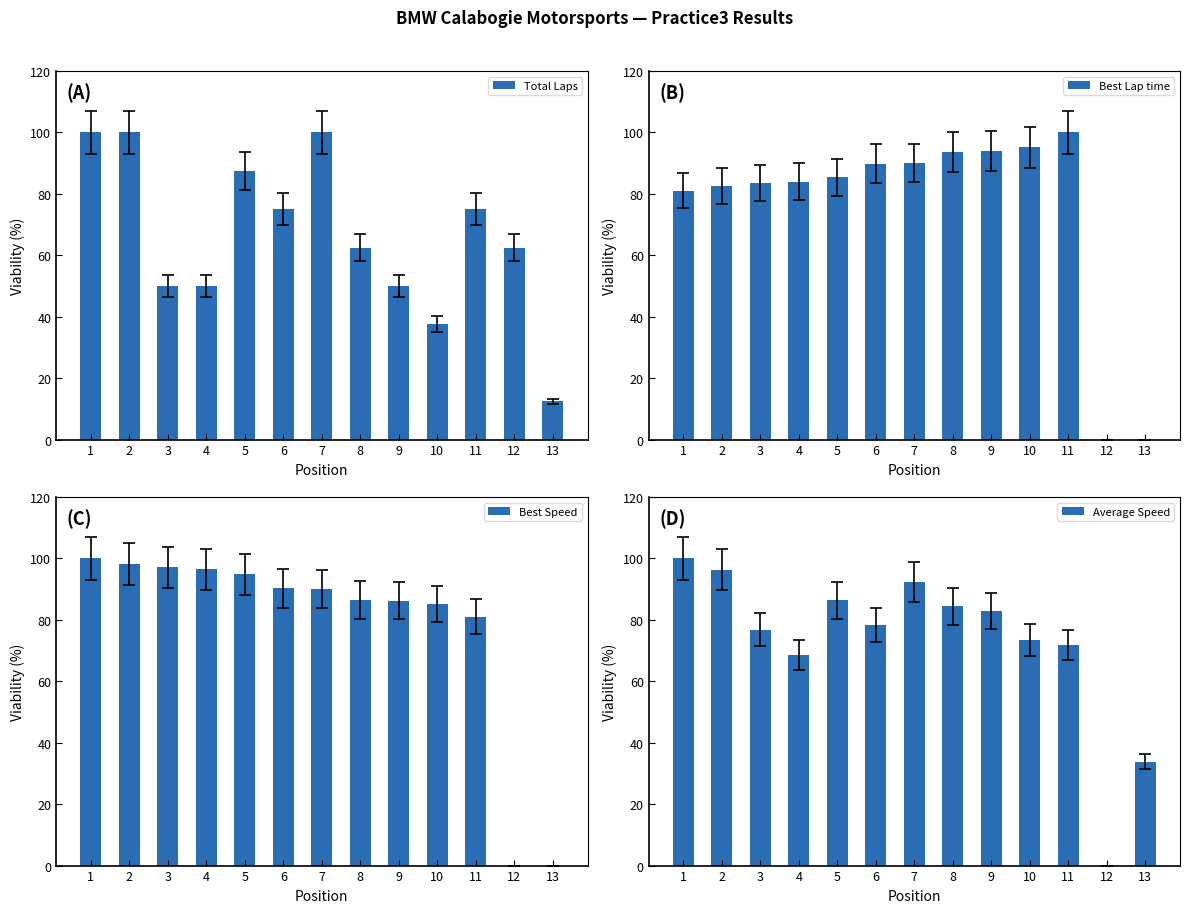

What is the approximate value of Average Speed at 9?

82.9